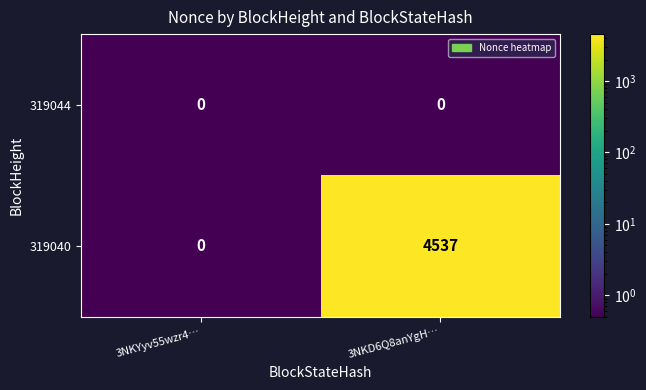

Rank the series by their average value, from lowest to highest.

319044, 319040